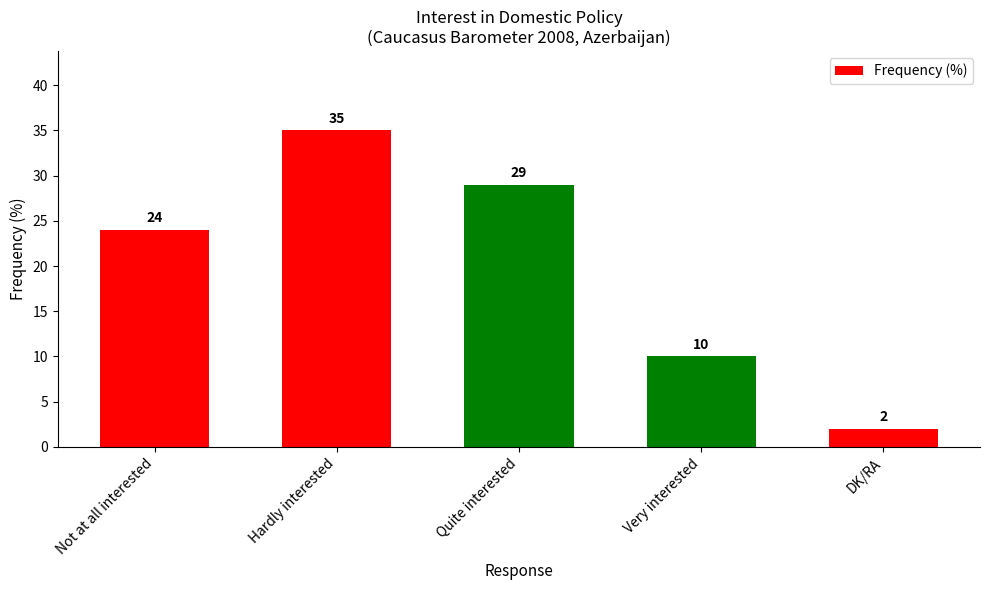

Approximately how many times larger is the value at DK/RA compared to Hardly interested?

0.1